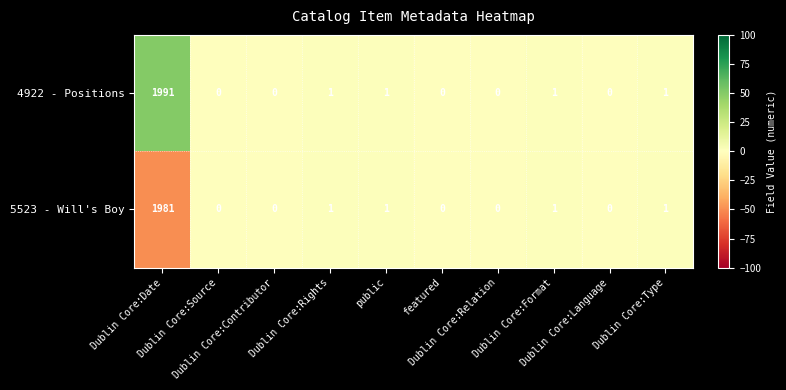

Which series has the largest total across all categories?

4922 - Positions